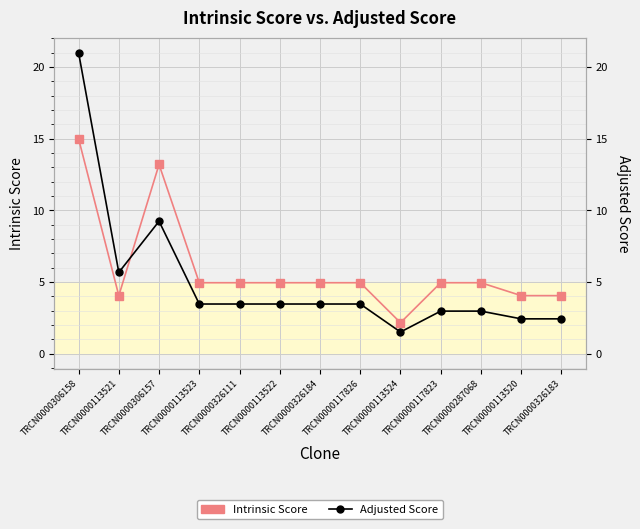

True or false: Intrinsic Score has more than 2 points higher than both neighbors.

False